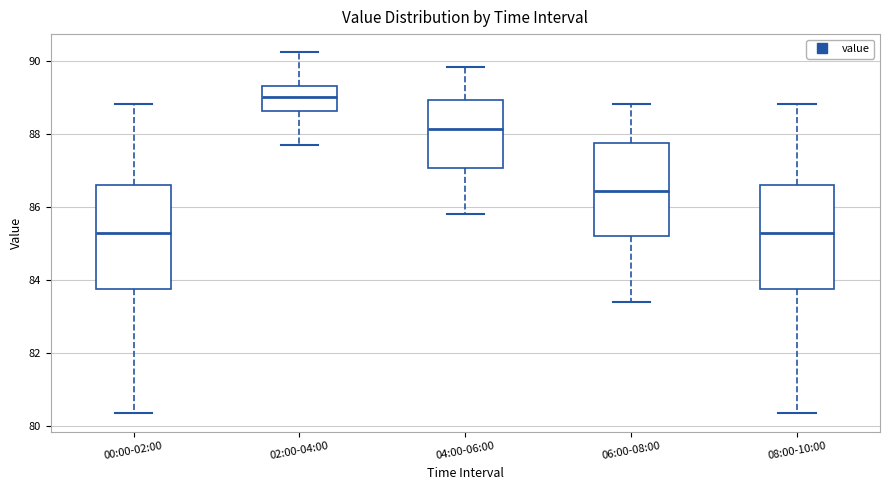

Where does the upper whisker of the box for 08:00-10:00 end on the y-axis? The values are not printed on the chart, so give them approximately, as read against the axis.

88.8